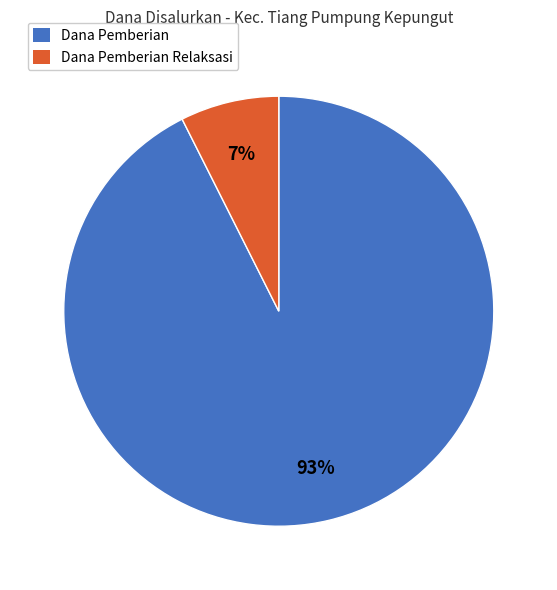

Count the number of slices in the pie.

2